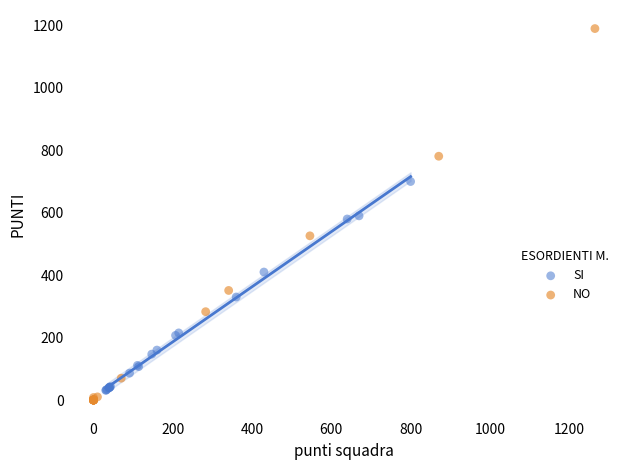

Which series has the largest Y range (max minus min)?

NO